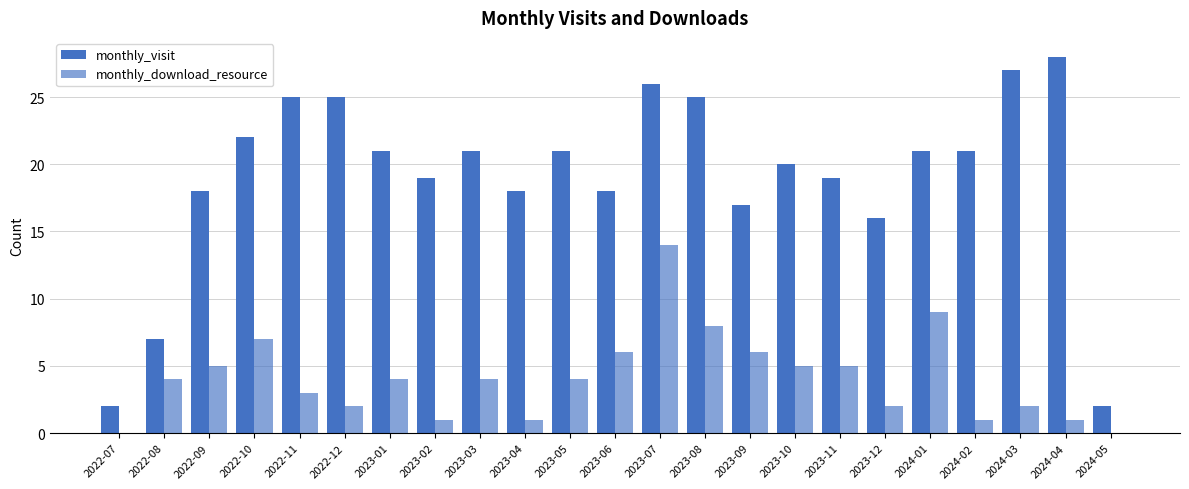

List the labels in order of monthly_download_resource value, smallest first.

2022-07, 2024-05, 2023-02, 2023-04, 2024-02, 2024-04, 2022-12, 2023-12, 2024-03, 2022-11, 2022-08, 2023-01, 2023-03, 2023-05, 2022-09, 2023-10, 2023-11, 2023-06, 2023-09, 2022-10, 2023-08, 2024-01, 2023-07